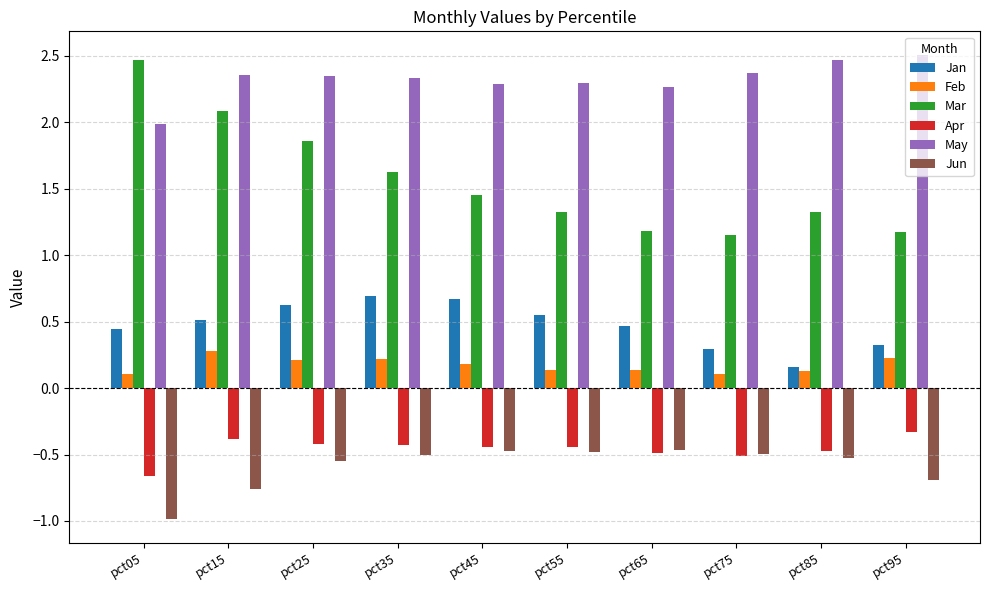

What are all the series names shown in the legend?

Jan, Feb, Mar, Apr, May, Jun